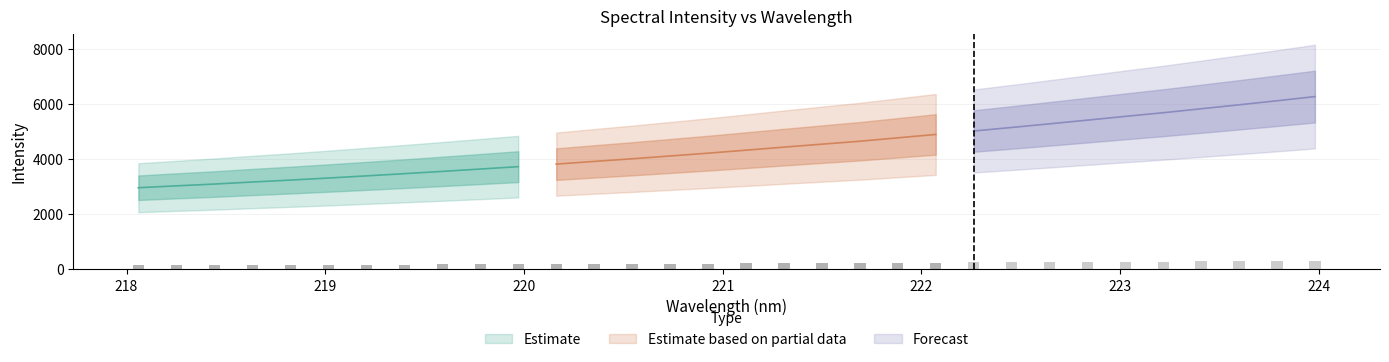

The chart shows a value of 3915.2 at 220.3533. True or false?

True